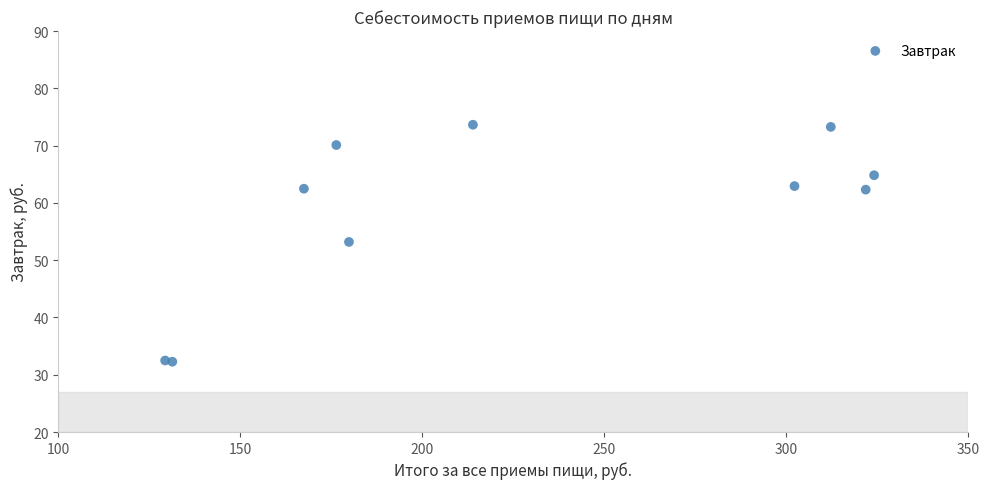

What Y value in the scatter plot is closest to 52?

53.2